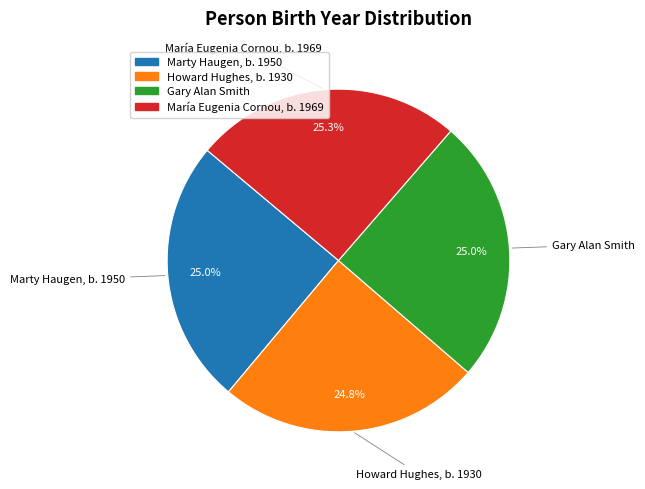

What percentage is the Gary Alan Smith slice, to the nearest percent?

25%